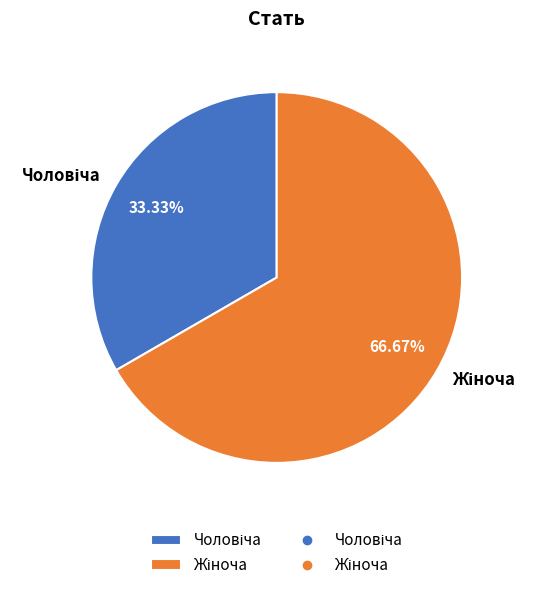

Is there a majority slice in this chart?

Yes